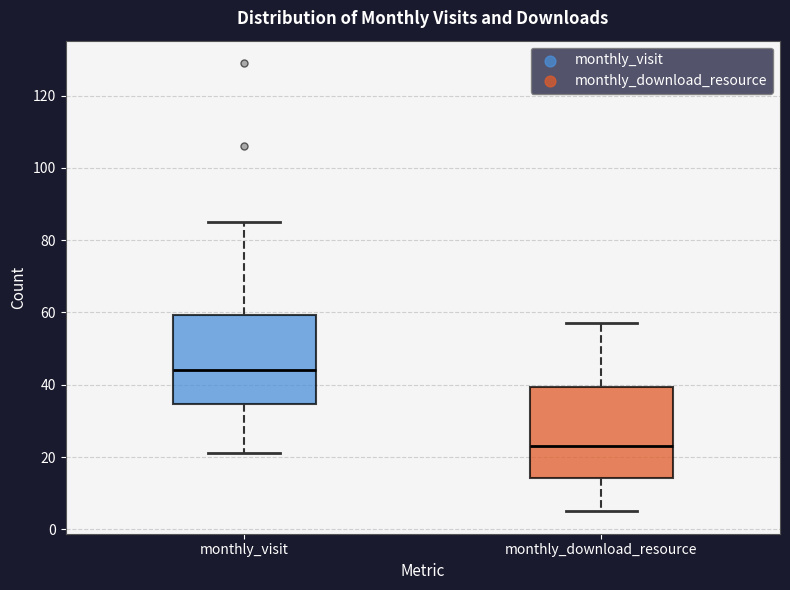

Reading left to right, read every box against the y-axis: the position of its median line, the range the box covers, and the ends of its whiskers. The values are not printed on the chart, so give them approximately, as read against the axis.

monthly_visit: median 44, box 34 to 60, whiskers 22 to 86
monthly_download_resource: median 24, box 14 to 40, whiskers 6 to 58